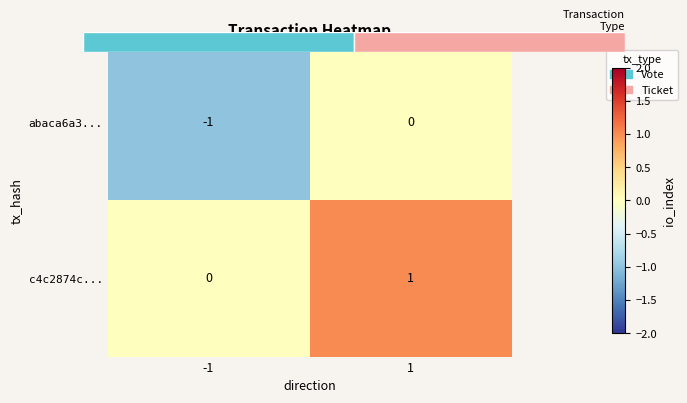

Rank the series at 1 from highest to lowest value.

c4c2874c..., abaca6a3...